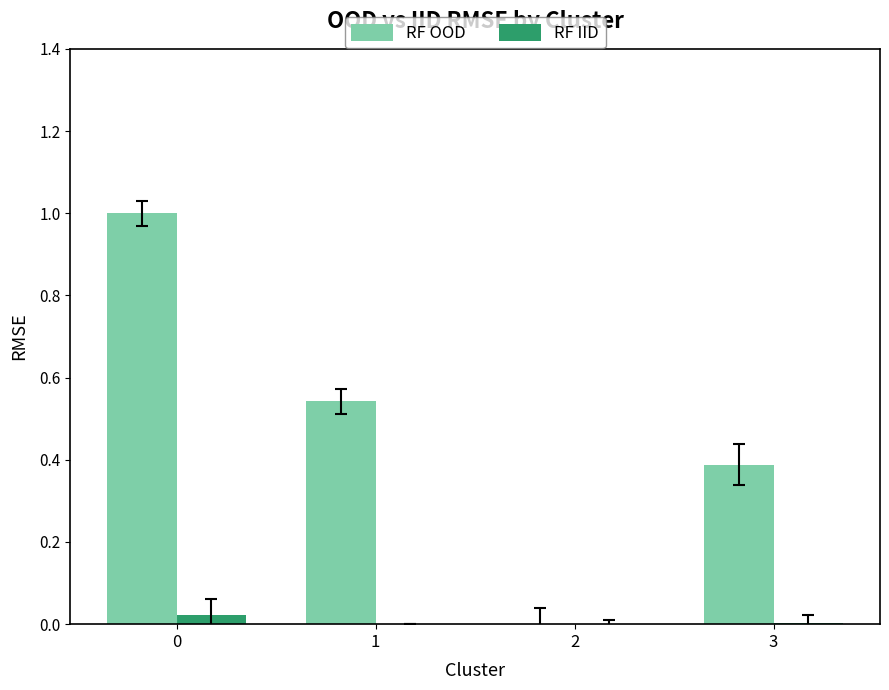

Is the value of RF IID at 2 greater than the value of RF OOD at 3?

No